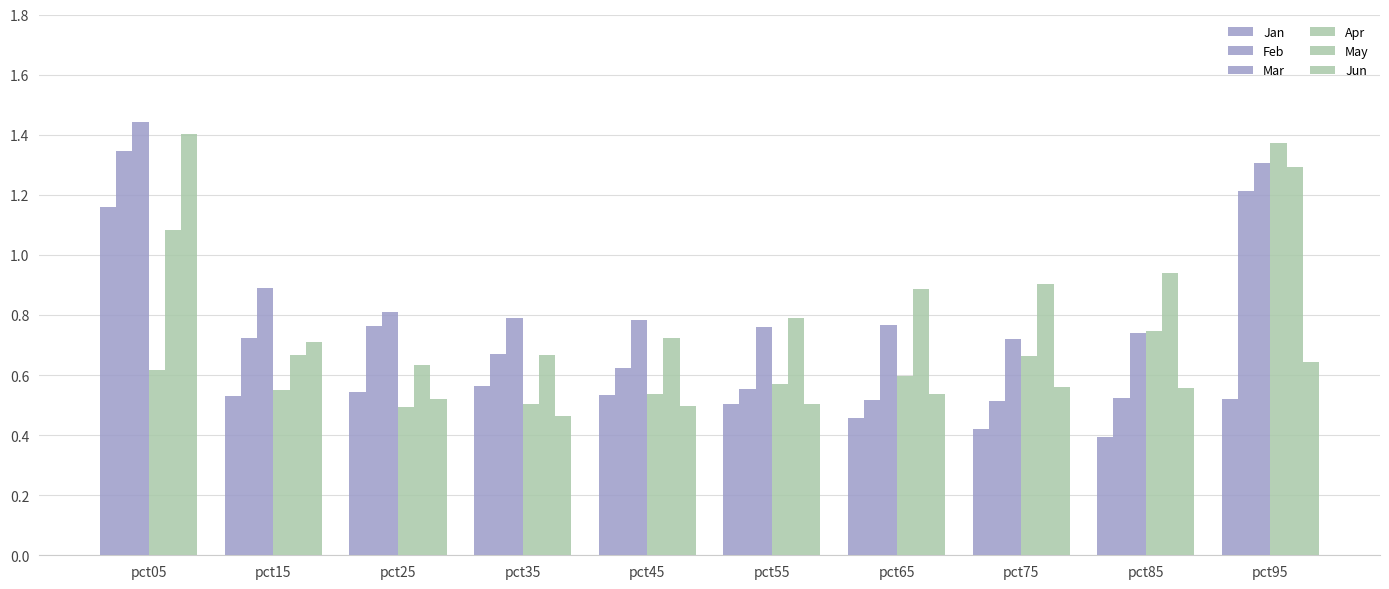

Count the number of categories in the chart.

10